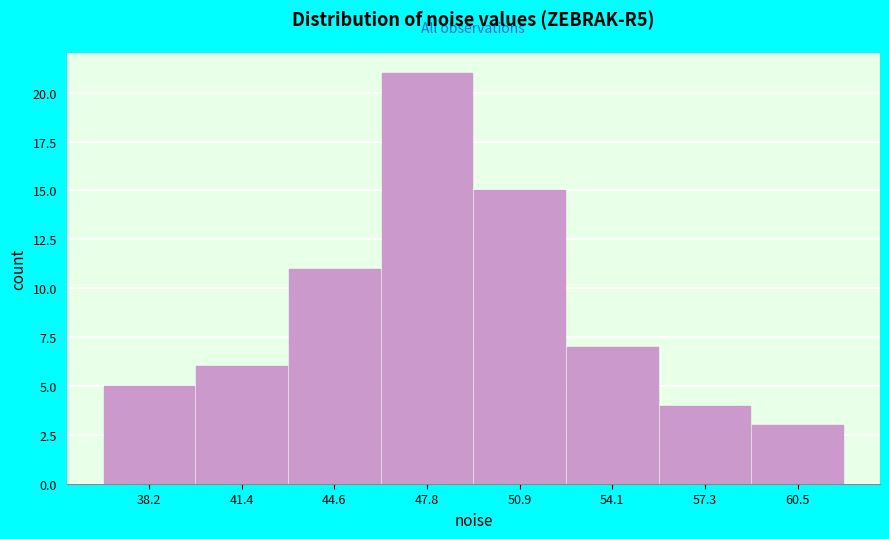

Reading left to right, list every bar in this chart as the range it spans on the x-axis followed by its height. Neither the bar edges nor the heights are printed on the chart, so give them approximately, as read against the axes.

36.5 to 40.0: 5
40.0 to 43.0: 6
43.0 to 46.0: 11
46.0 to 49.5: 21
49.5 to 52.5: 15
52.5 to 55.5: 7
55.5 to 59.0: 4
59.0 to 62.0: 3